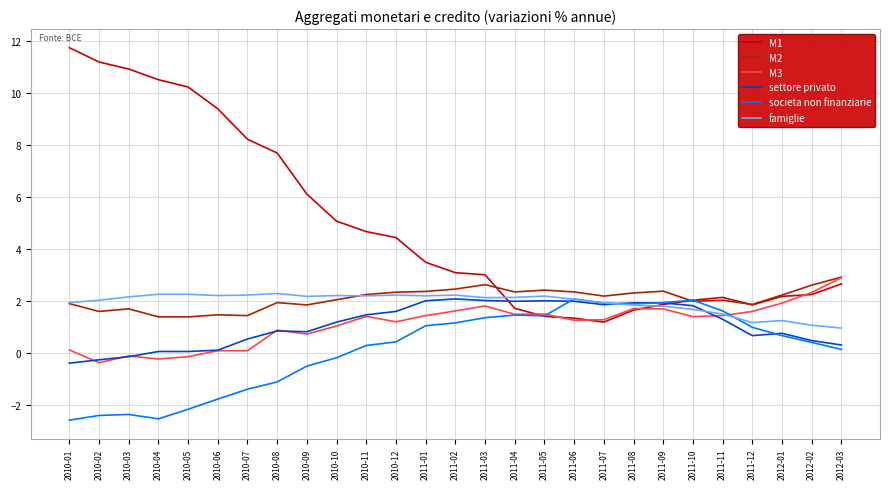

The societa non finanziarie series shows 1.0 at 2011-12. True or false?

True